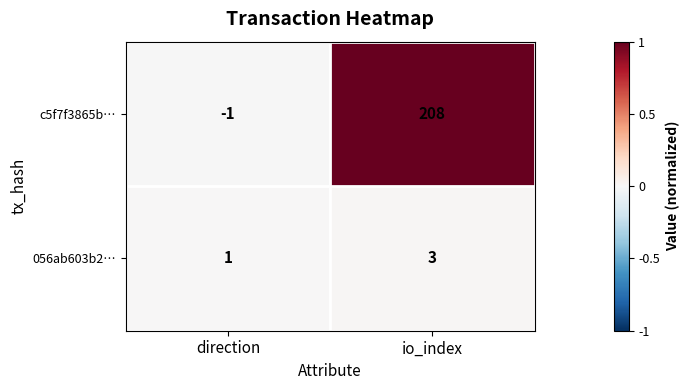

What is the difference between the maximum and minimum values in the c5f7f3865b… series?

209